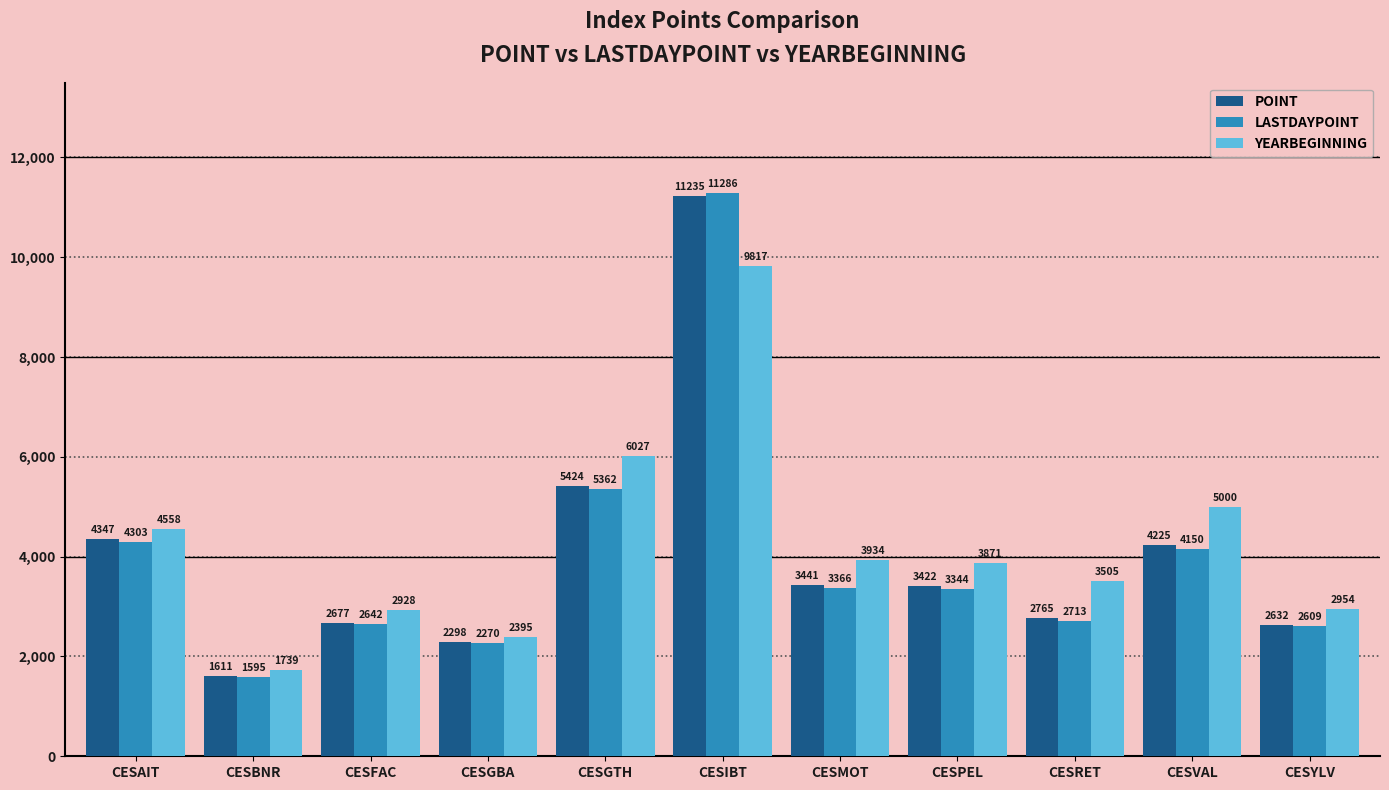

Which series has the largest total across all categories?

YEARBEGINNING